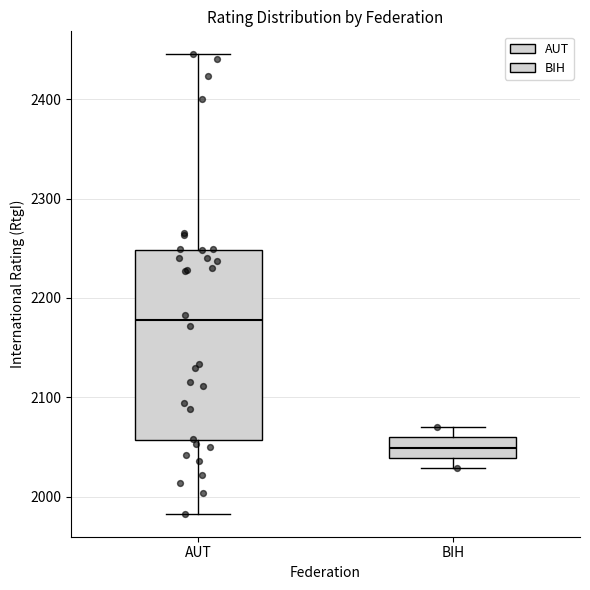

Comparing the boxes themselves (not the whiskers), which one is the tallest?

AUT